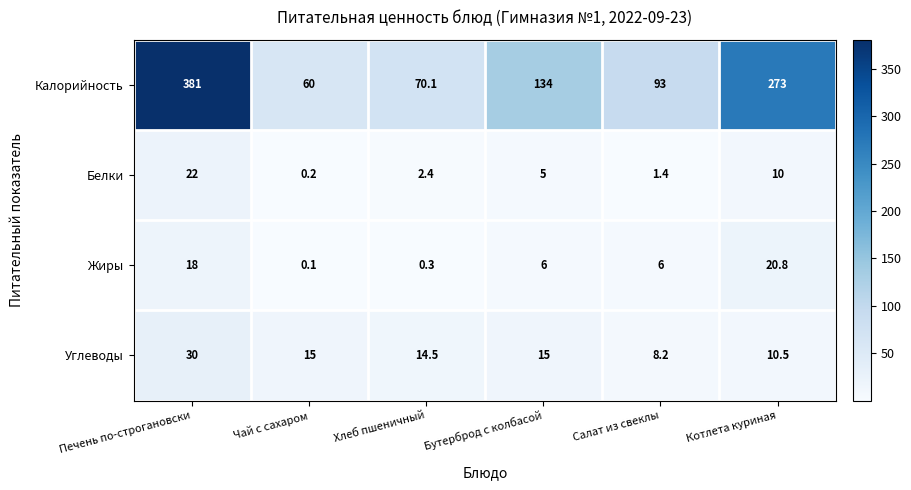

At how many categories does at least one series exceed 151?

2